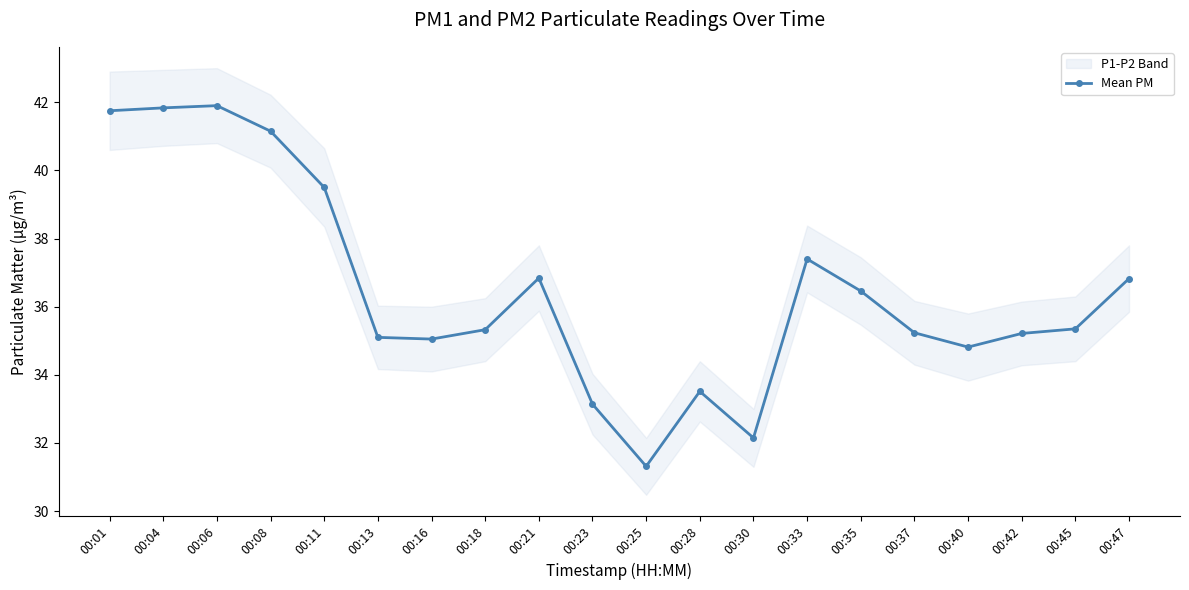

Is it true that the value at 00:08 is 41.1?

True